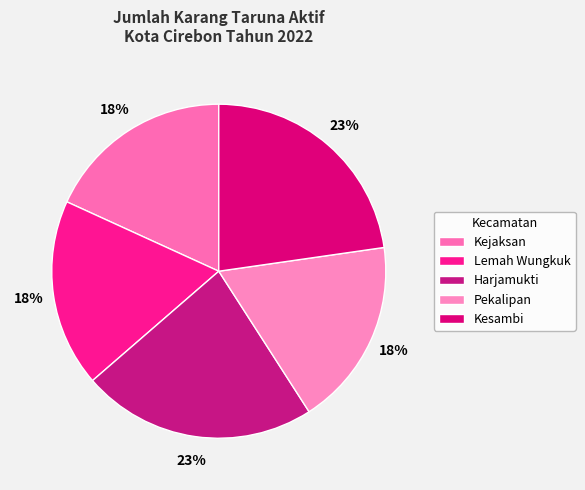

To the nearest percent, what portion does Kesambi represent?

23%